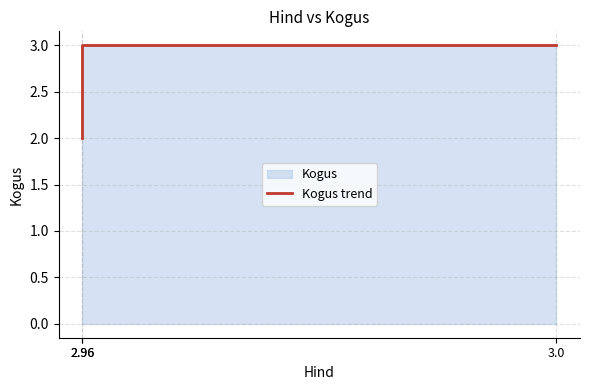

Reading left to right, extract all data points from this chart.

2.96=2	2.96=3	3.0=3